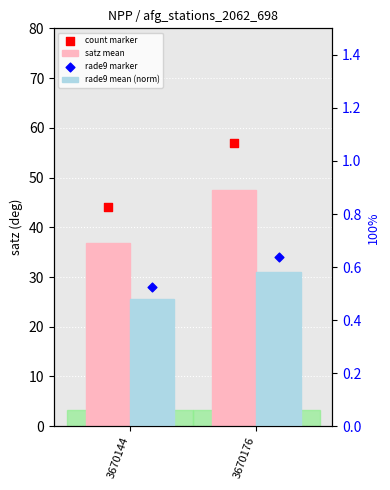

Which series reaches the maximum Y coordinate?

count marker